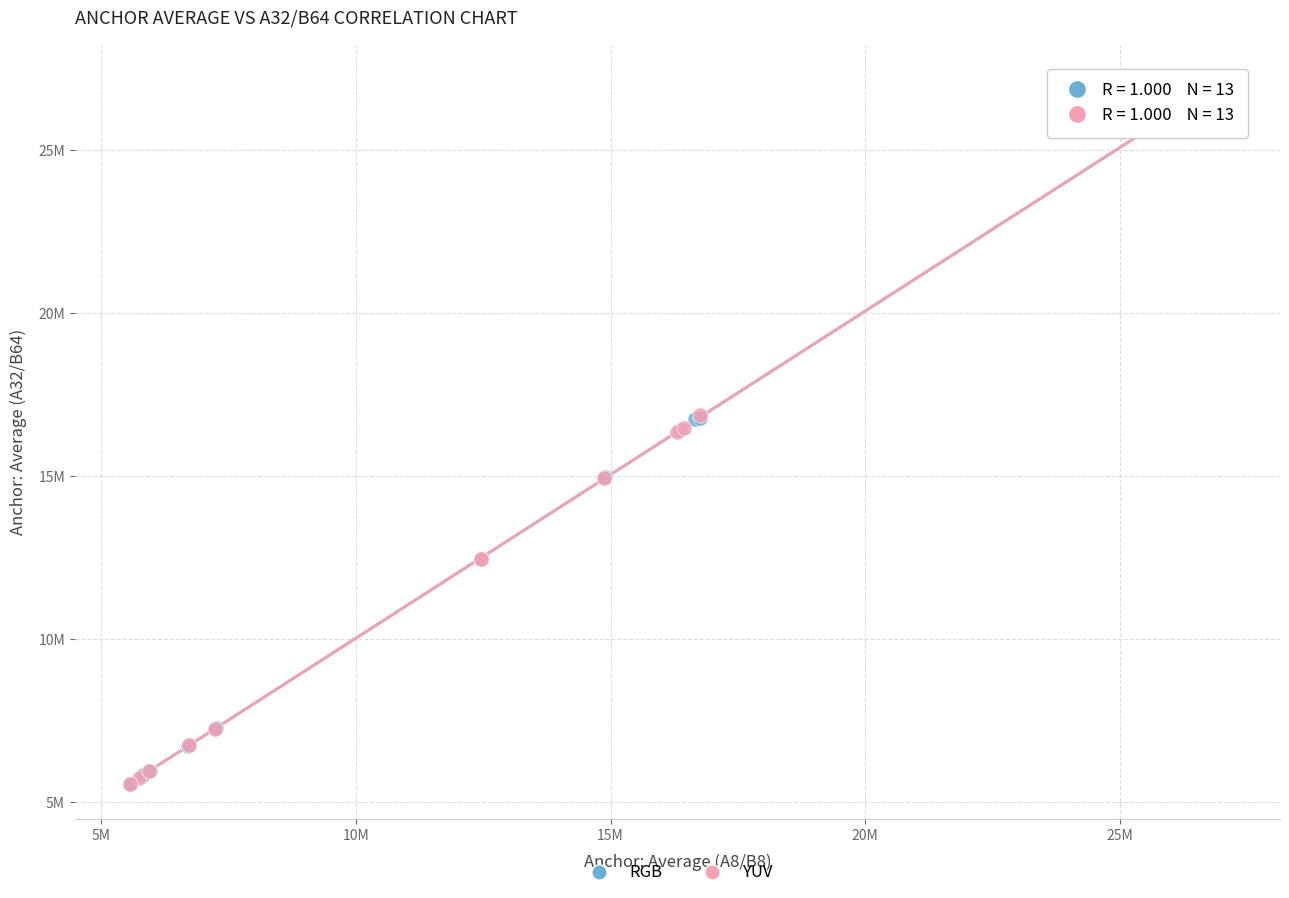

What are all the series names shown in the legend?

RGB, YUV